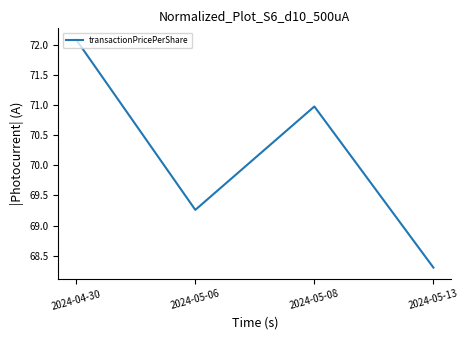

List the labels in order of value, largest first.

2024-04-30, 2024-05-08, 2024-05-06, 2024-05-13